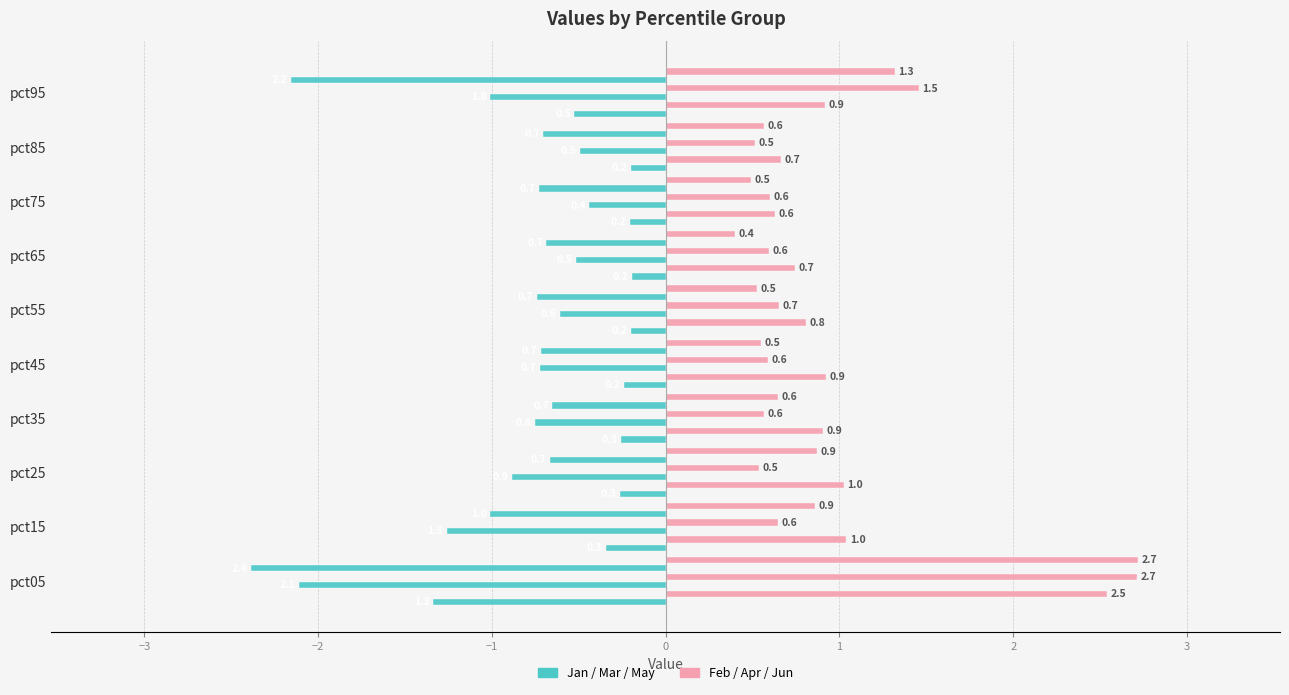

Which series has the largest range (max minus min)?

Jun